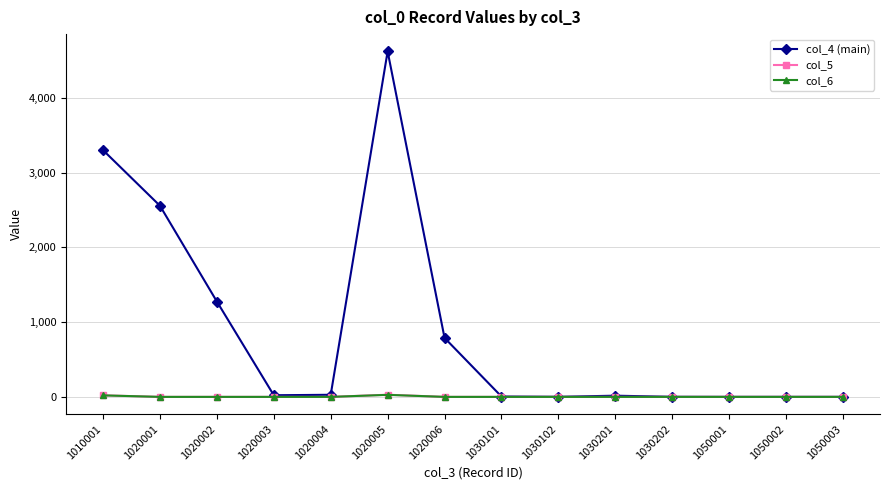

Which series has the largest total across all categories?

col_4 (main)